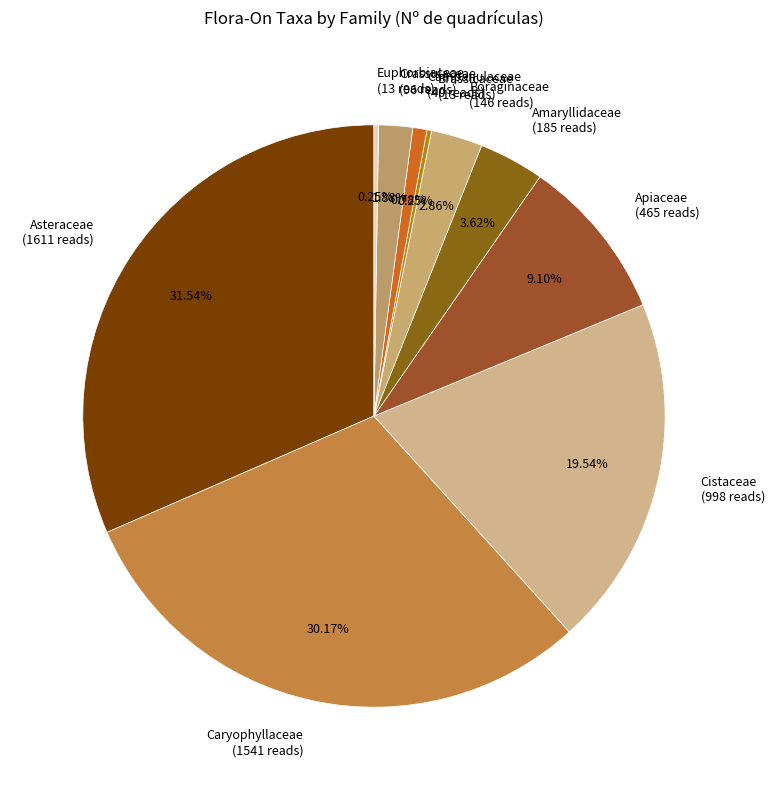

What percentage is the Boraginaceae slice, to the nearest percent?

3%